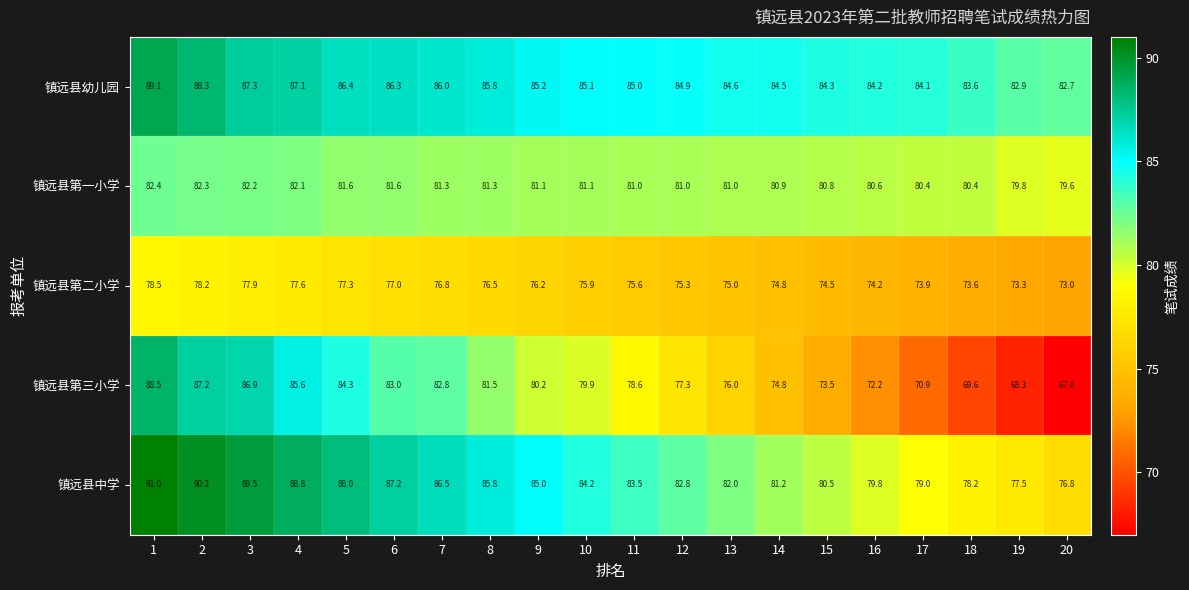

What is the difference between the maximum and minimum values in the 镇远县第三小学 series?

21.5